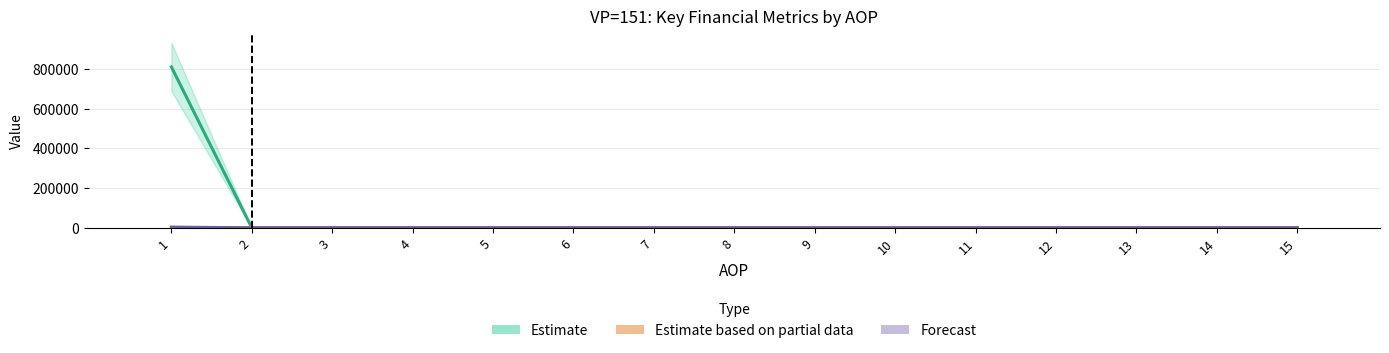

How many distinct data groups are displayed?

3